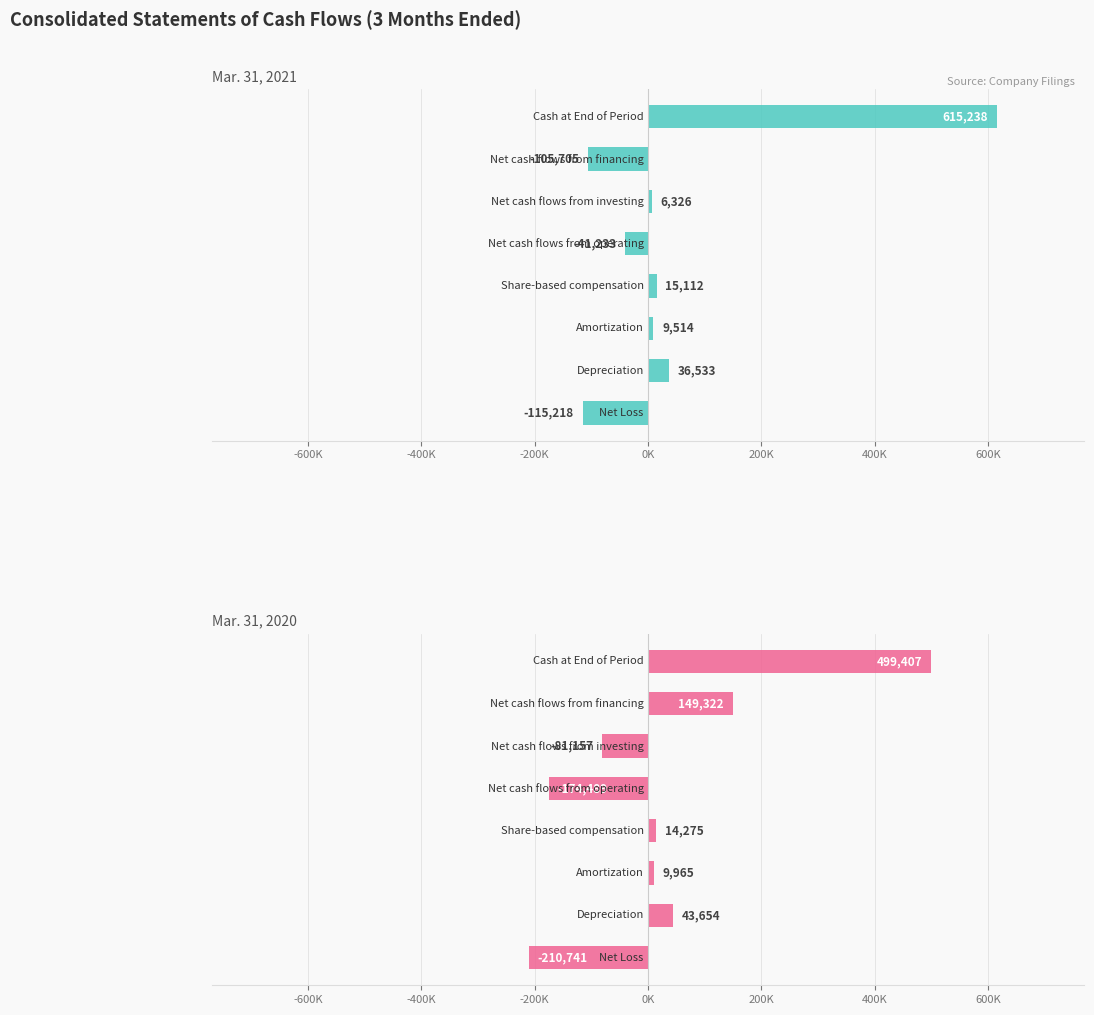

Reading left to right, what are all the values shown in this chart?

Mar. 31, 2021: -115218	36533	9514	15112	-41233	6326	-105705	615238
Mar. 31, 2020: -210741	43654	9965	14275	-174489	-81157	149322	499407